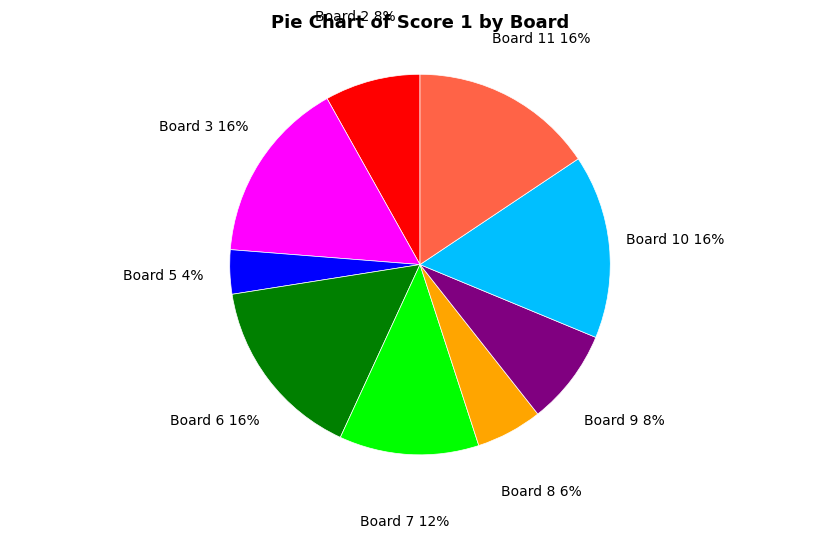

Does Board 2 represent more than half of the total?

No